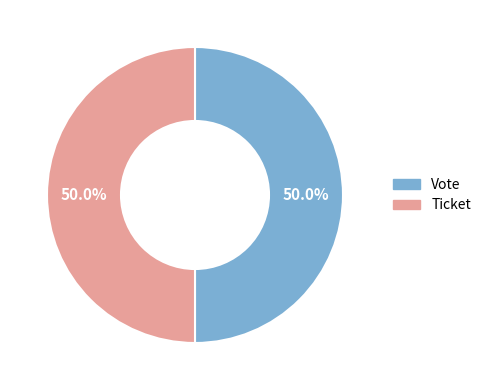

Is it true that Ticket is 9% of the pie?

False